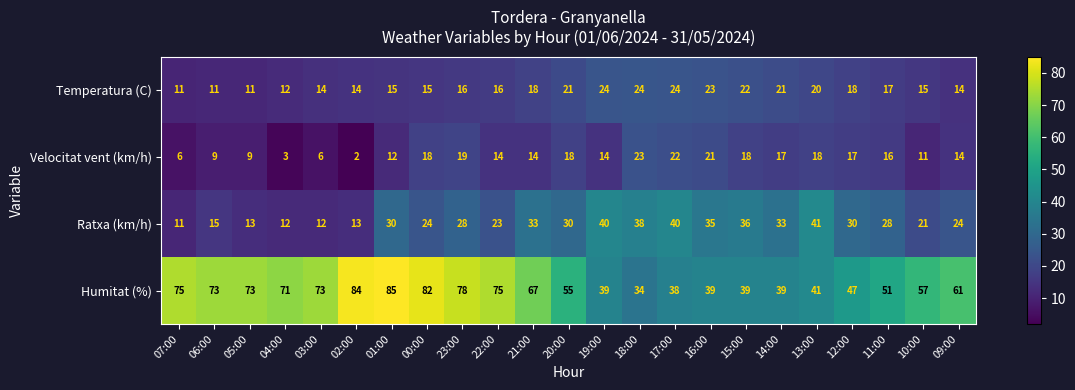

What is the greatest value displayed?

85